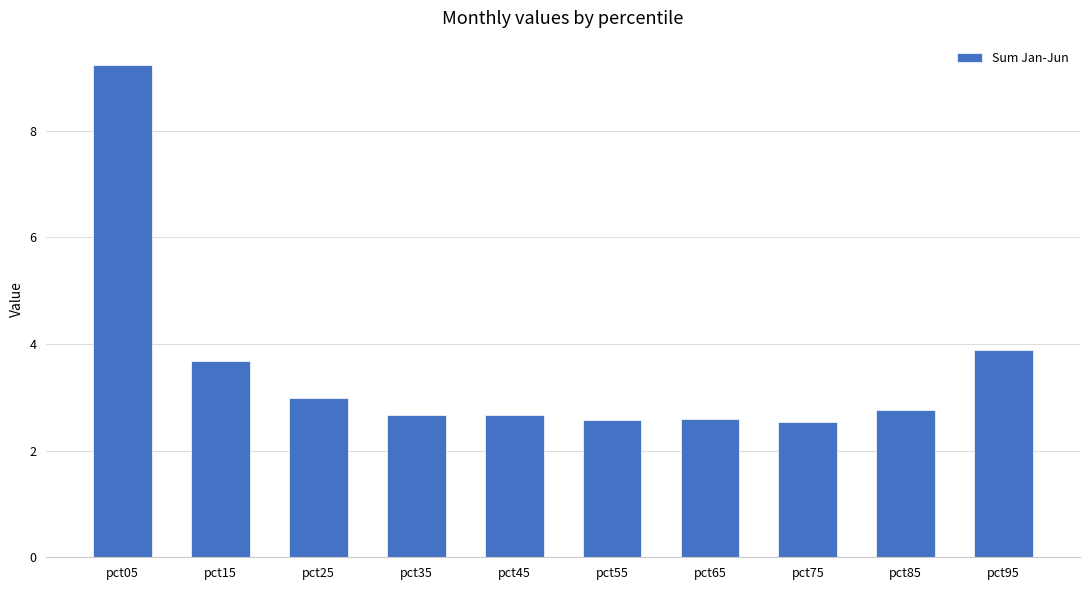

What value does the data have at pct85?

2.8